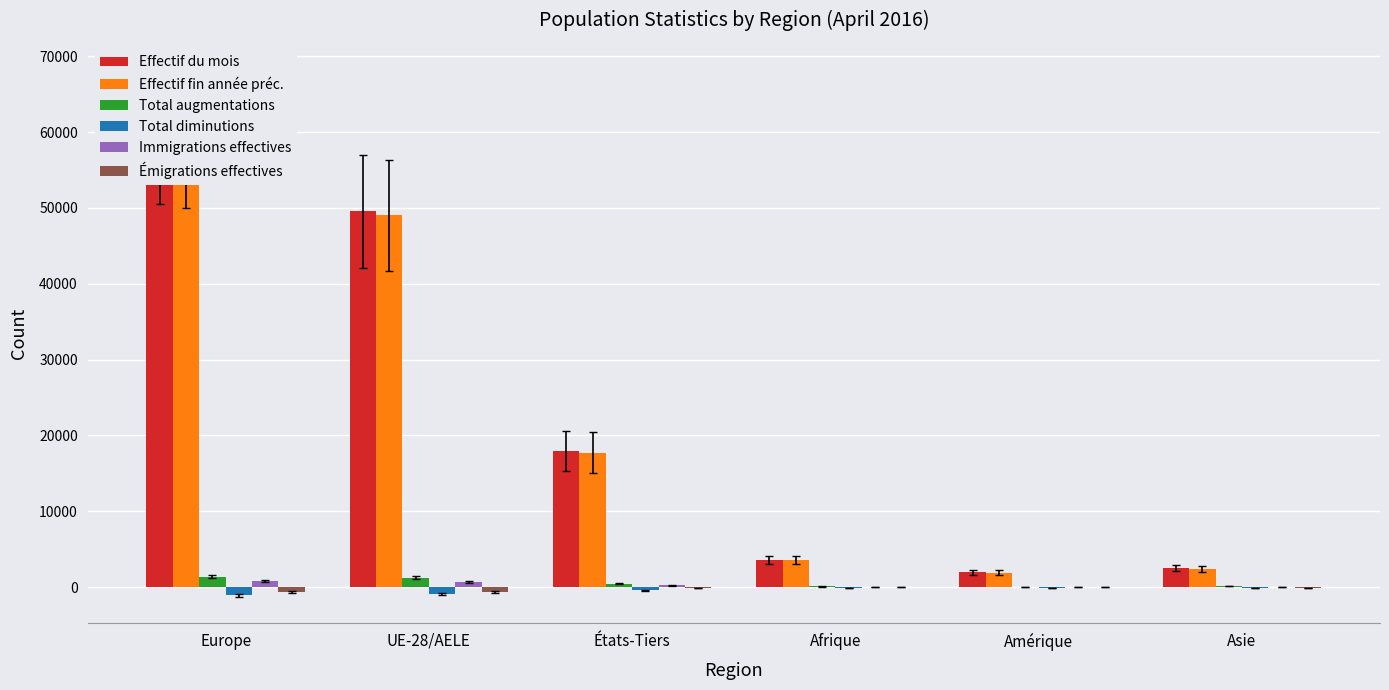

Which has a higher value, États-Tiers or Afrique?

États-Tiers